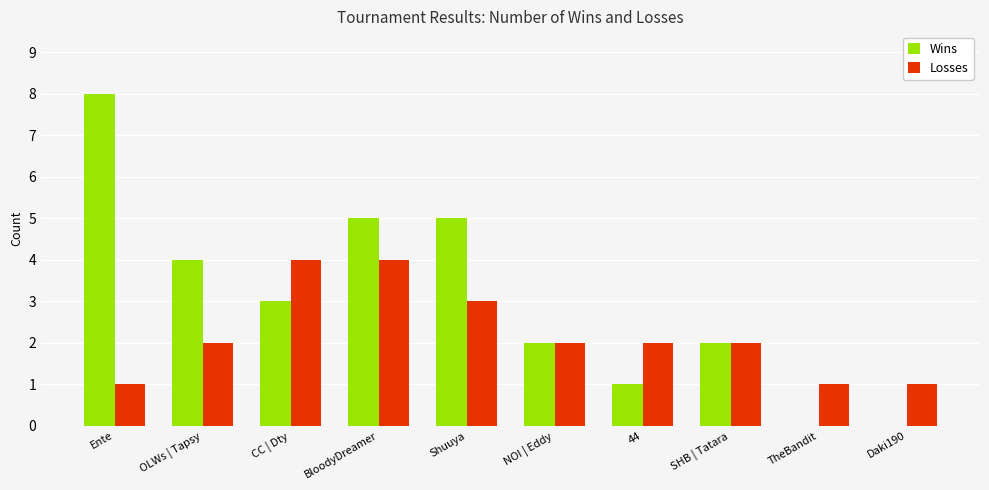

What is the maximum value shown in the chart?

8